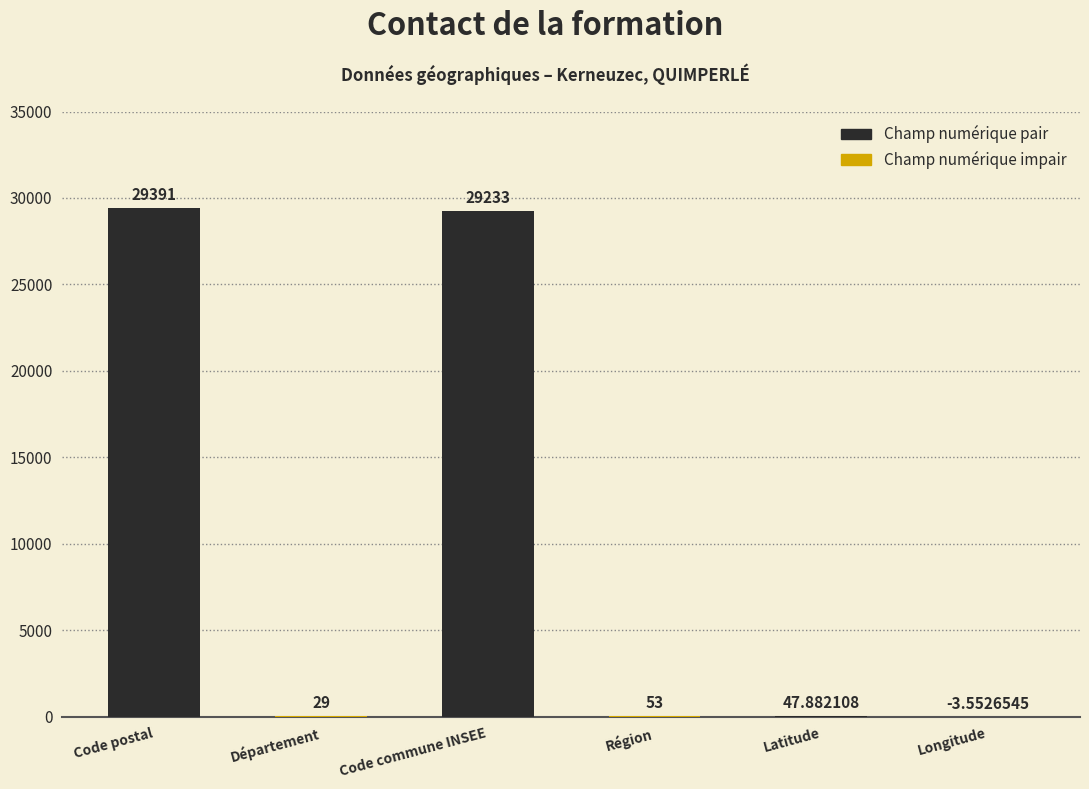

Which has a higher value, Code commune INSEE or Région?

Code commune INSEE